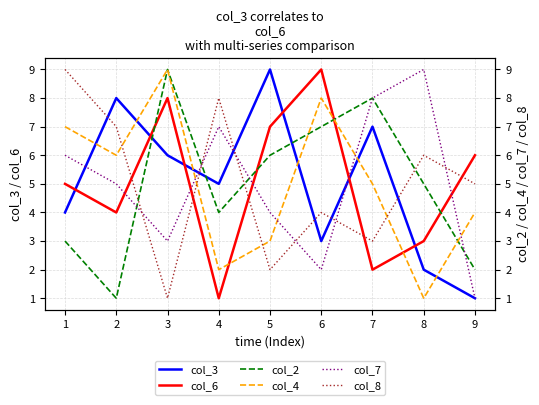

What is the value of the col_4 point at the 7th from the left?

5